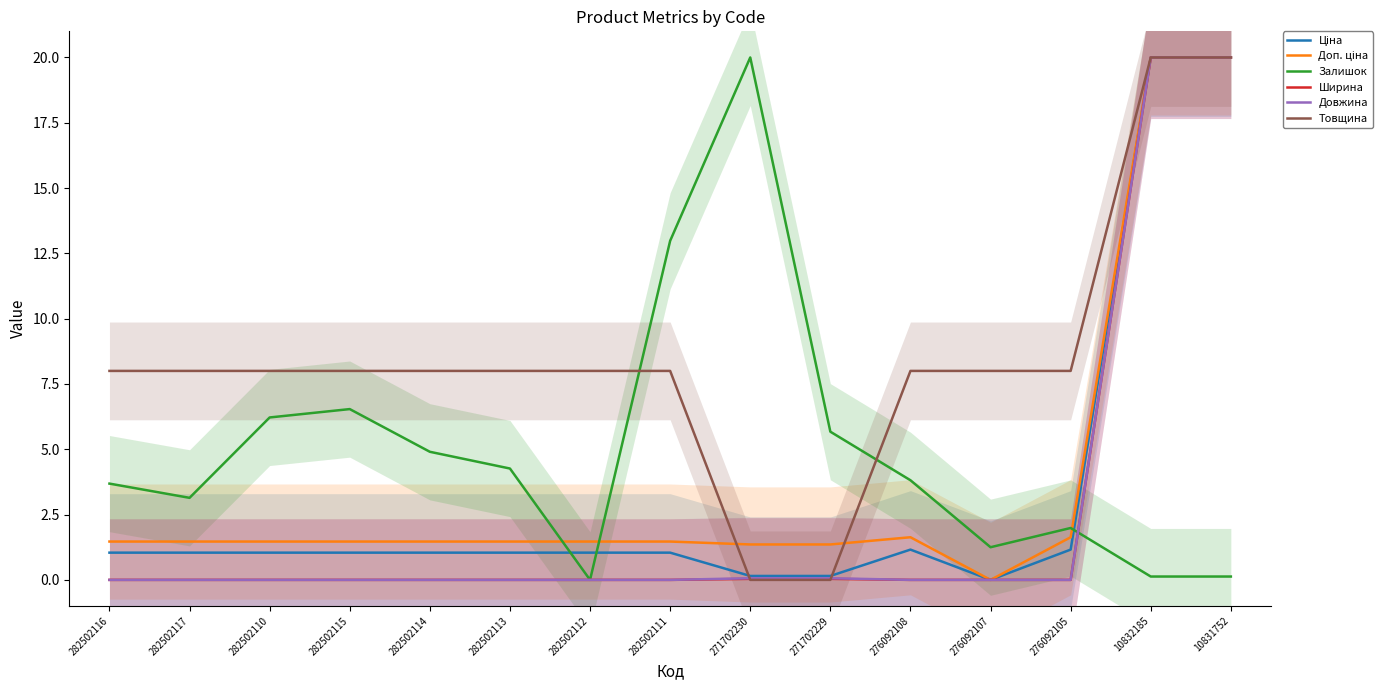

At 276092107, list the series in order from largest to smallest.

Товщина, Залишок, Ціна, Доп. ціна, Ширина, Довжина